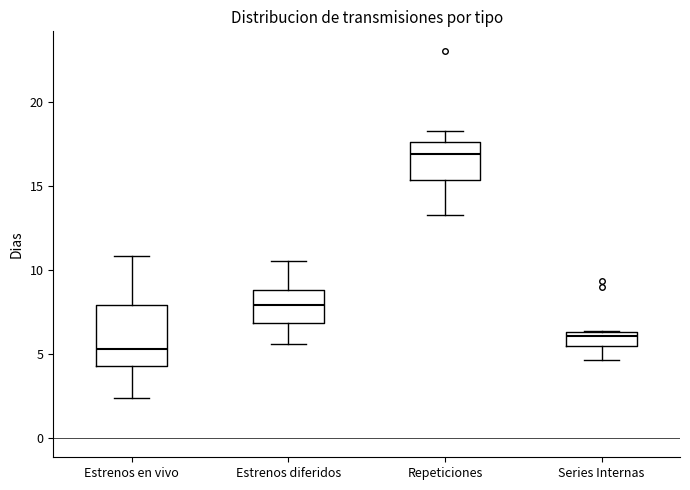

Where is the upper edge of the box for Estrenos diferidos on the y-axis? The values are not printed on the chart, so give them approximately, as read against the axis.

9.0